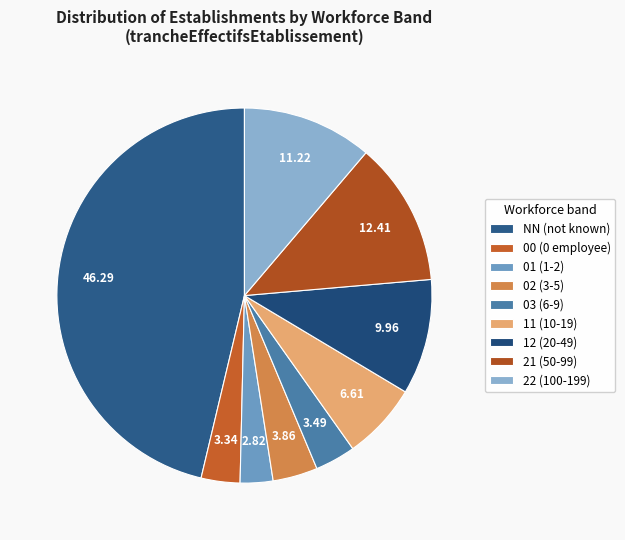

To the nearest percent, what is the average slice percentage?

11%